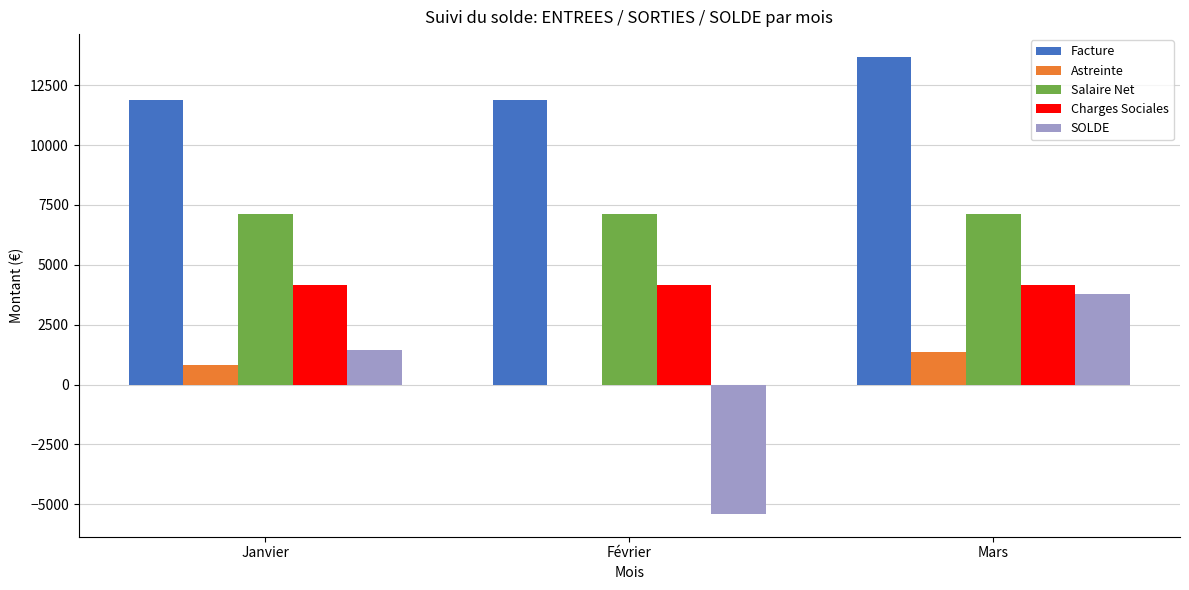

What is the highest value of the Charges Sociales series?

4173.7